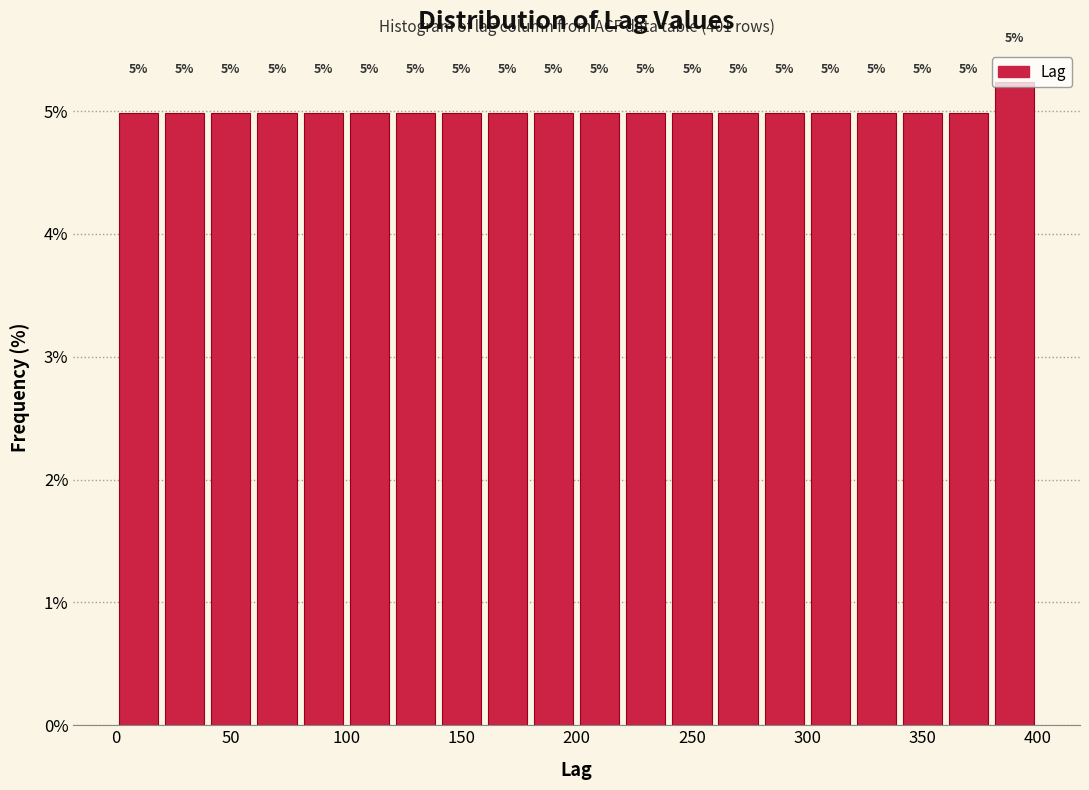

Which range on the x-axis has the tallest bar?

380 to 400